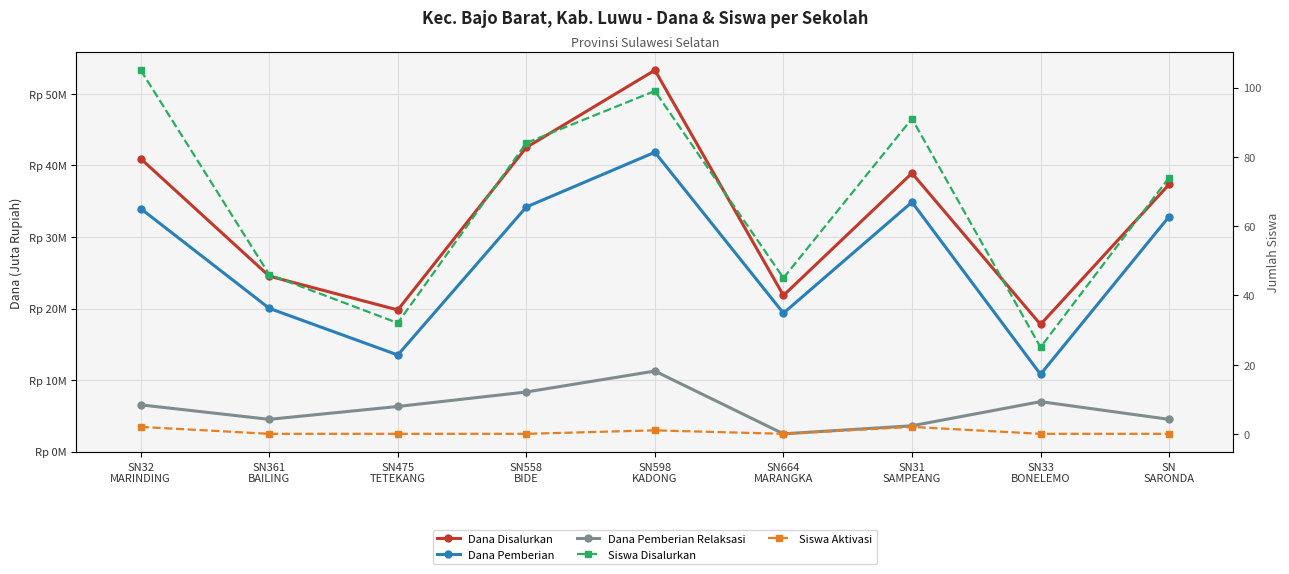

The Dana Pemberian Relaksasi series shows 3.0 at SN558
BIDE. True or false?

False